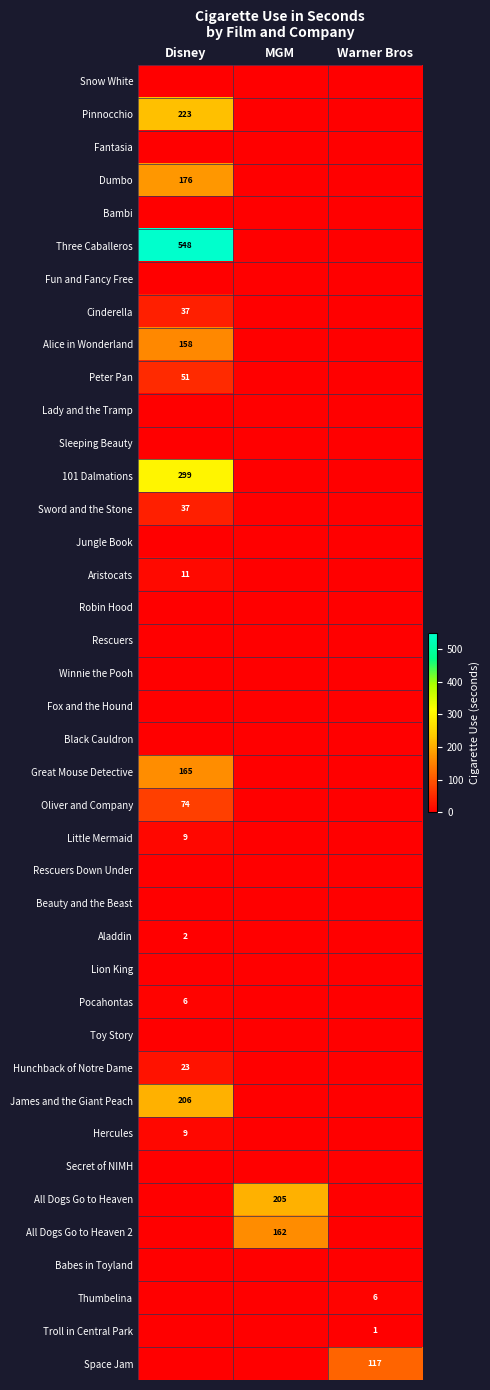

True or false: Cinderella has a value of 37 at Disney.

True